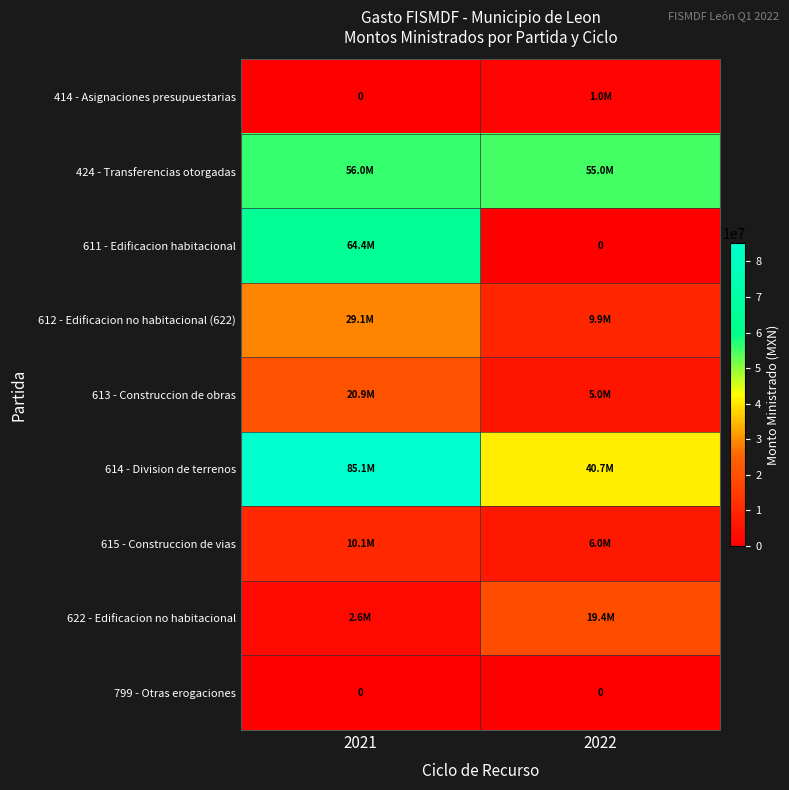

How many data points in 622 - Edificacion no habitacional are less than 19400000?

1